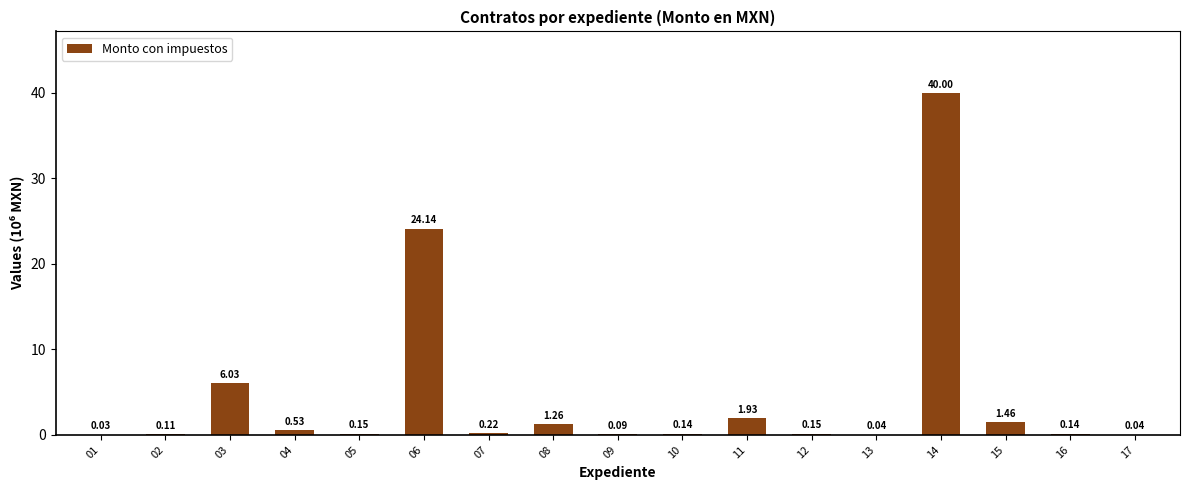

What is the change in value from 03 to 05?

-5.9